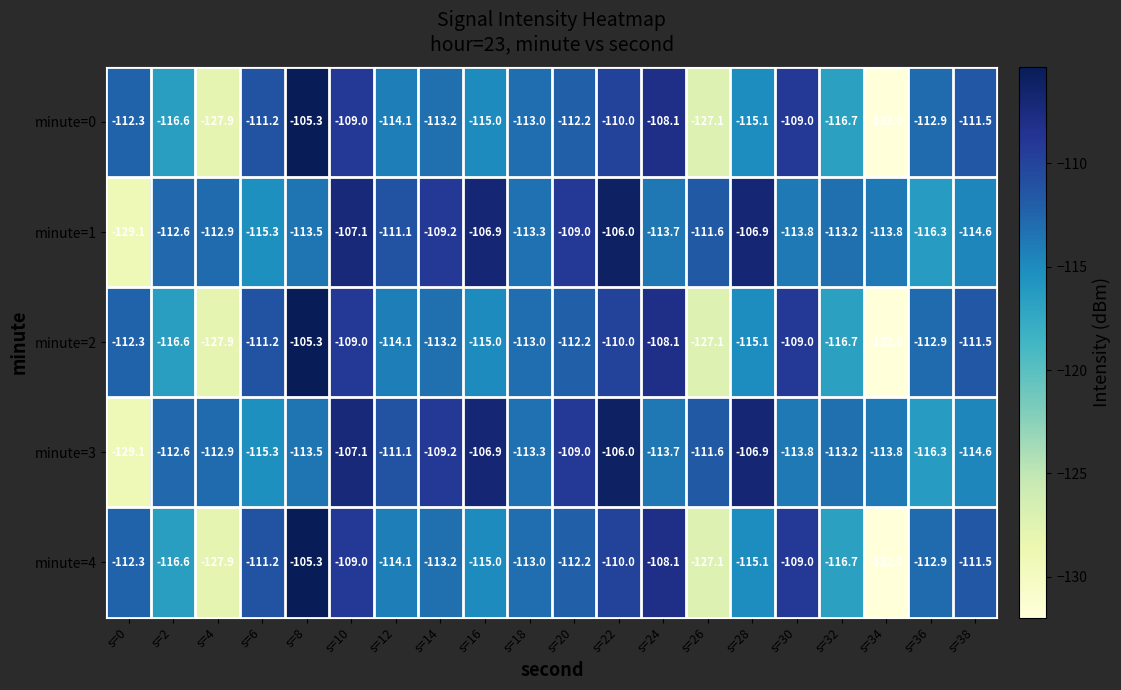

At which category does the chart reach its peak across all series?

s=8